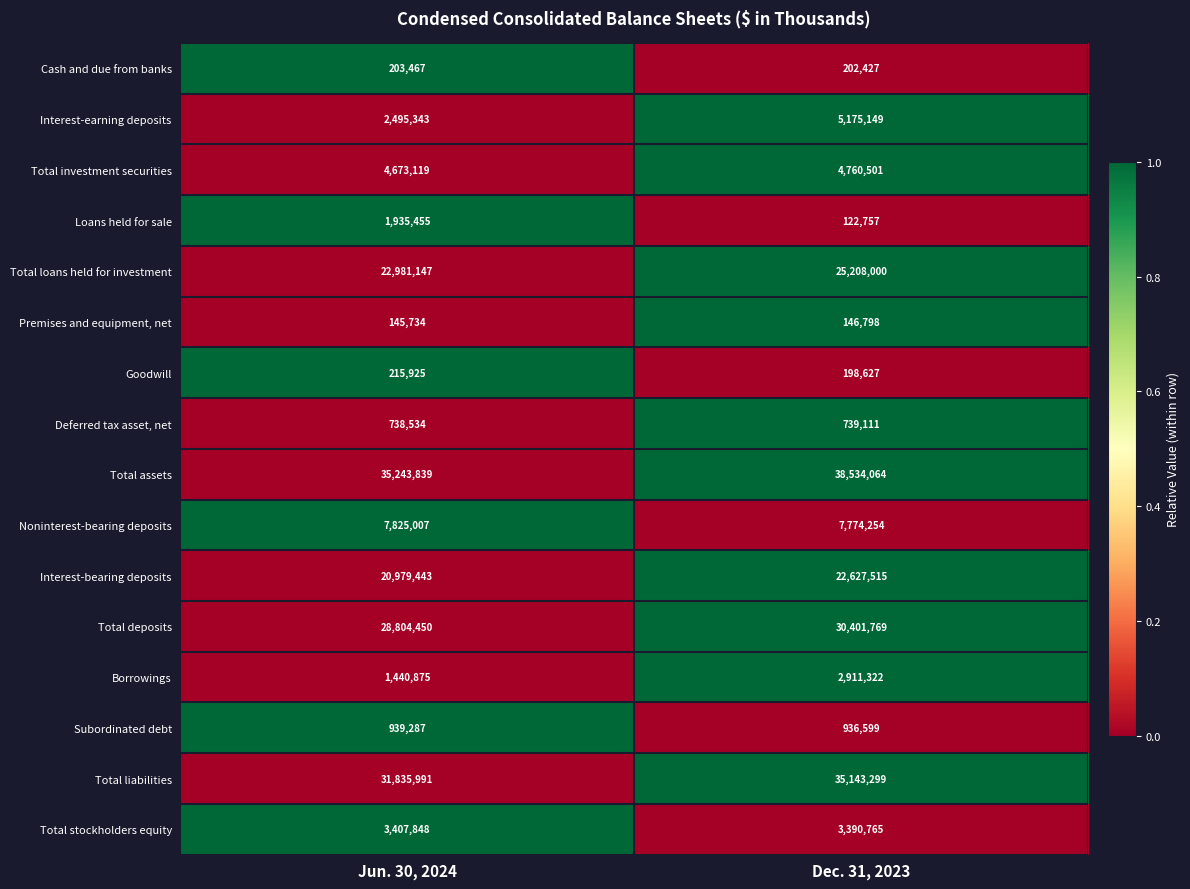

The Subordinated debt series shows 939287 at Jun. 30, 2024. True or false?

True